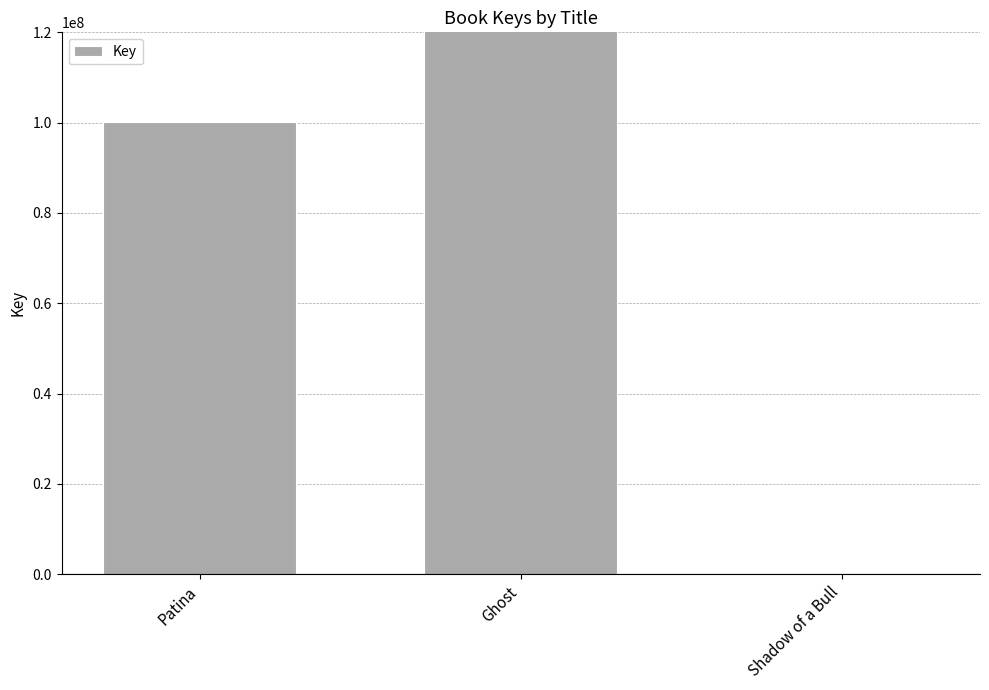

What is the sum of all values?

239798625